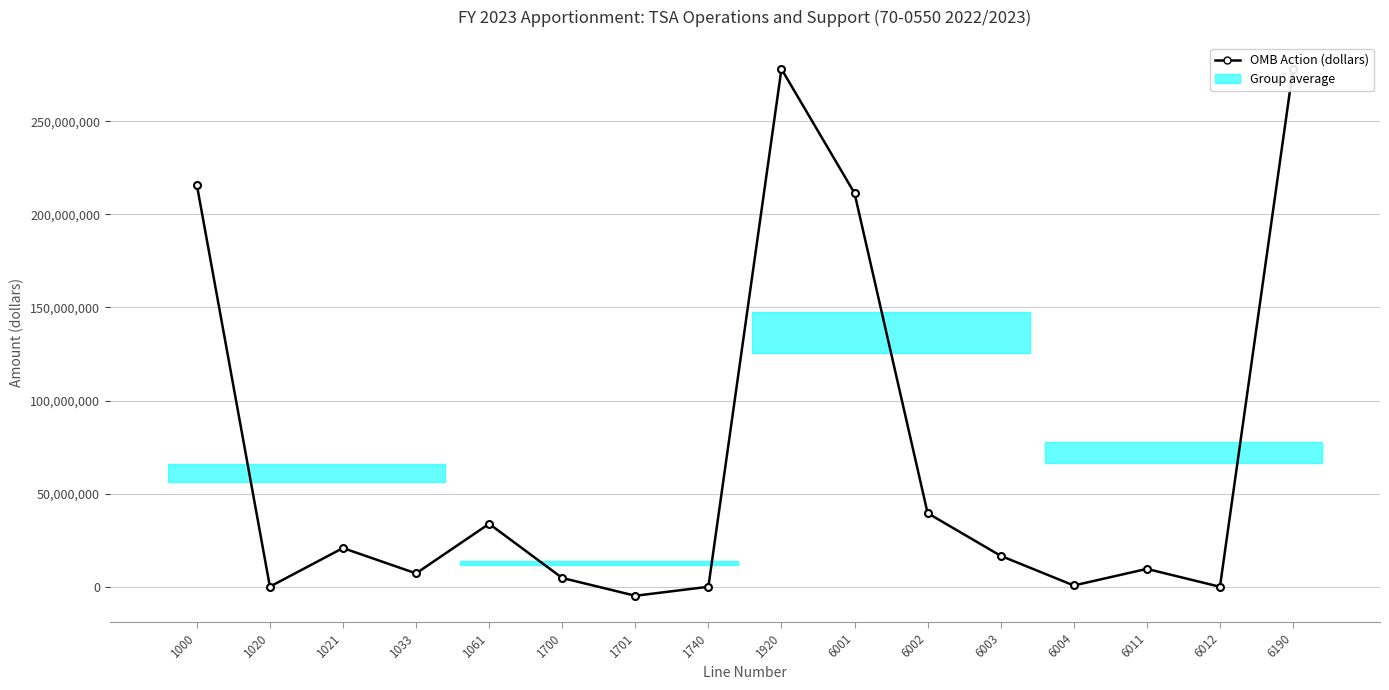

Reading right to left, list all the values displayed in this chart.

277999249	50000	9644697	740000	16656654	39582389	211325509	277999249	50000	-4776758	4776758	33856996	7230044	20838312	116220	215907677